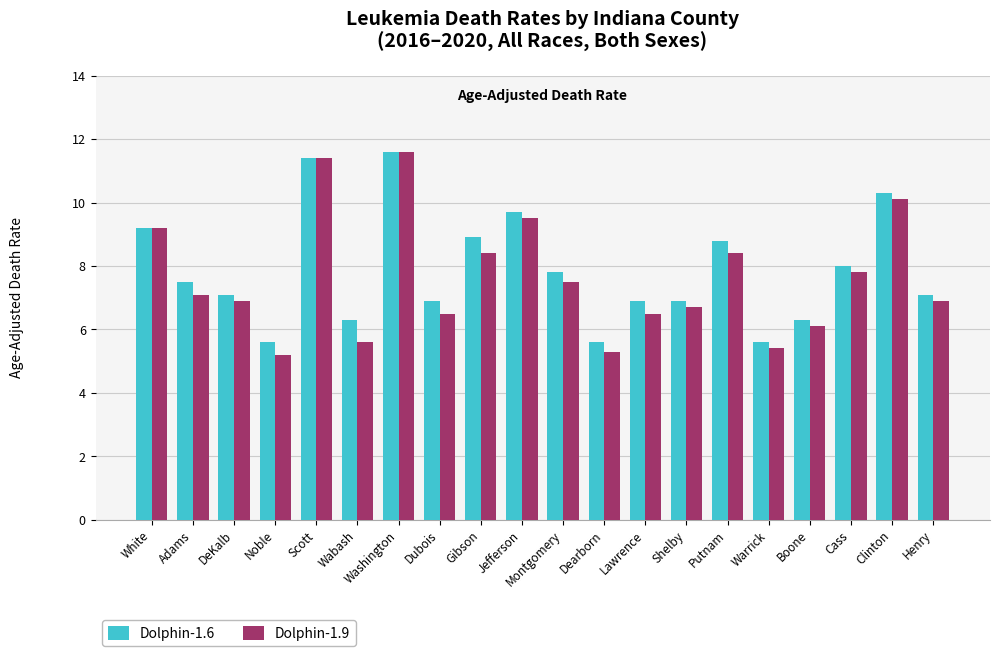

What is the sum of all Dolphin-1.6 values?

157.5